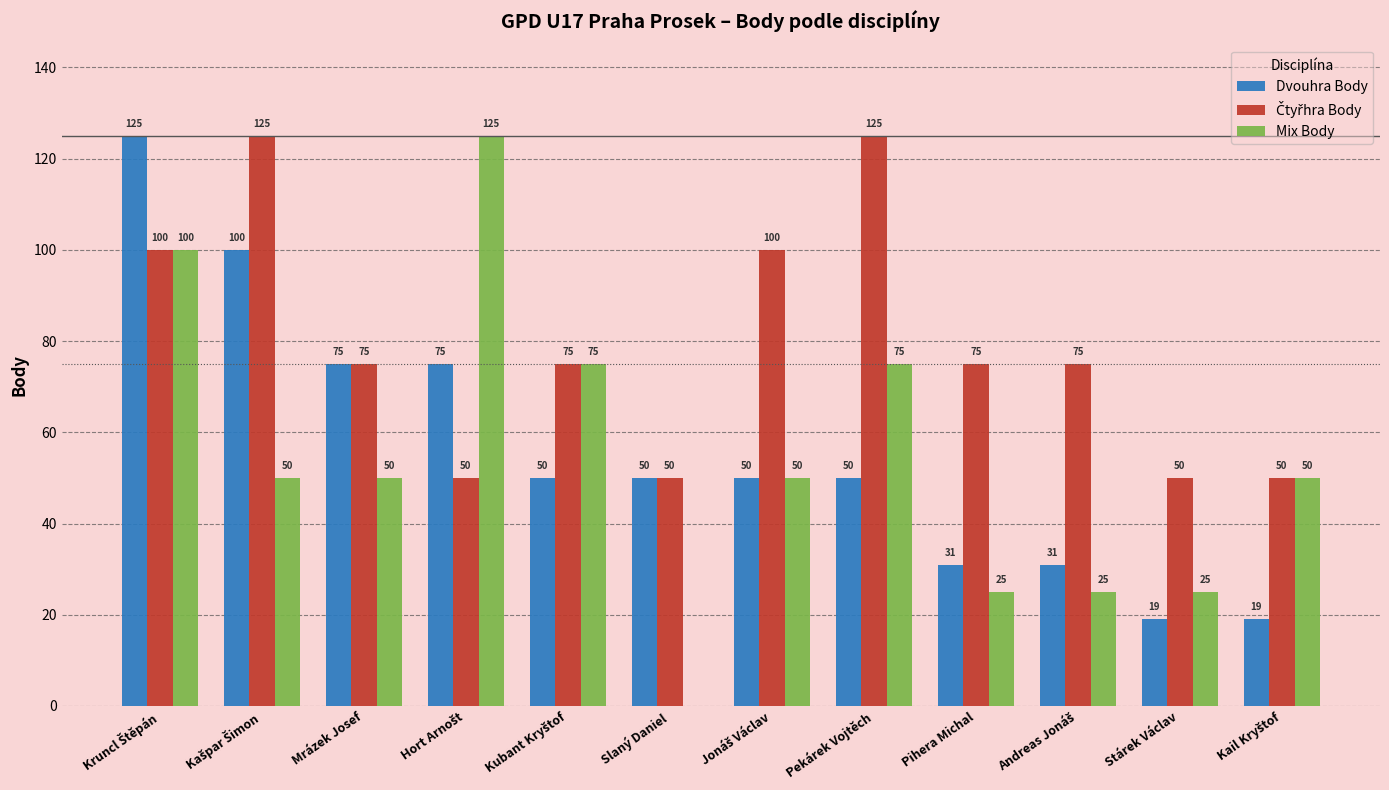

Which series has the largest range (max minus min)?

Mix Body